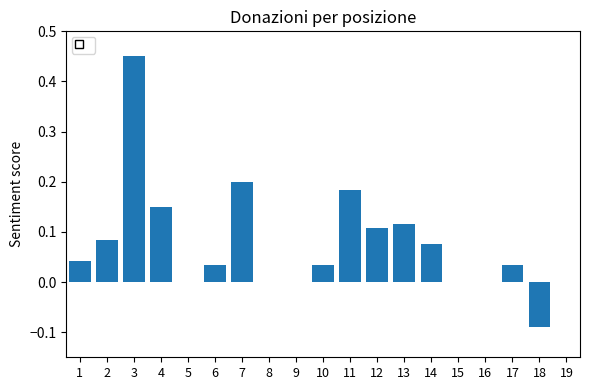

The value at 3 is 0.8. True or false?

False